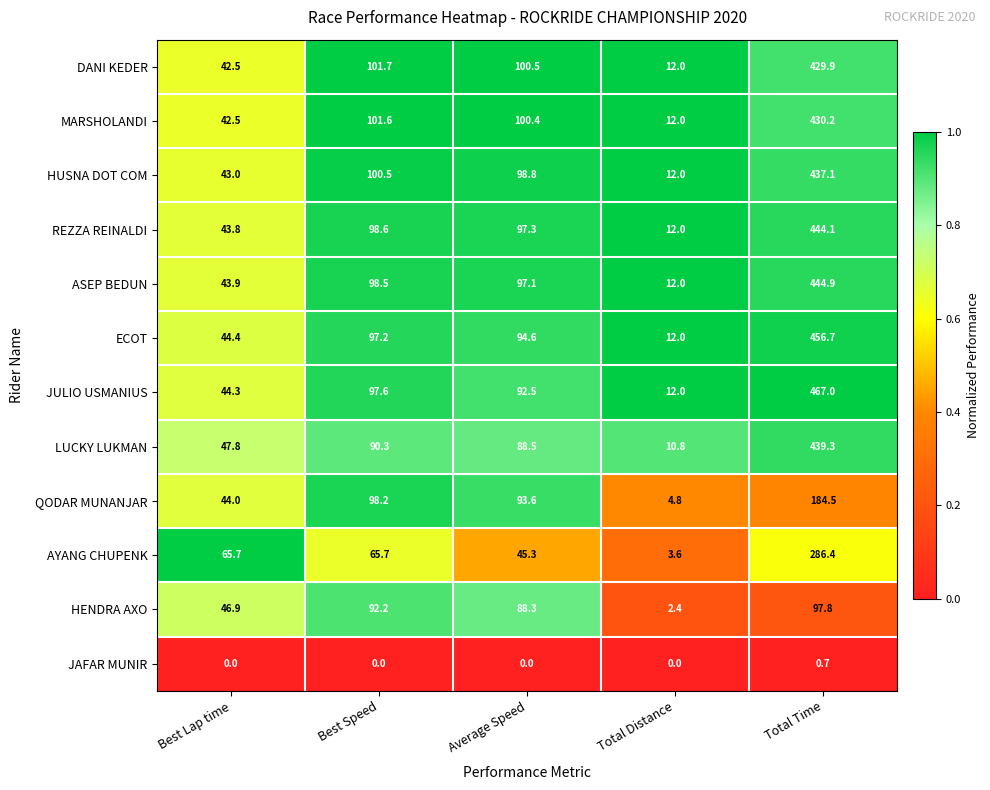

What is the maximum value shown in the chart?

467.0